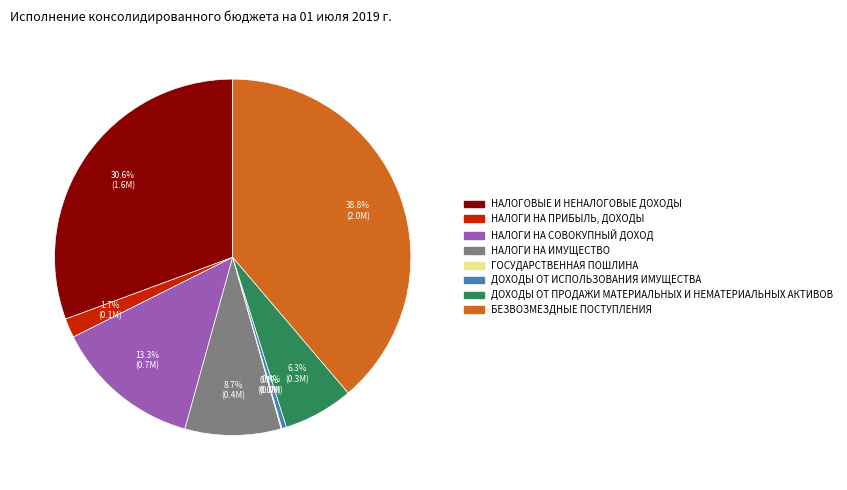

To the nearest percent, what is the combined percentage of НАЛОГОВЫЕ И НЕНАЛОГОВЫЕ ДОХОДЫ and НАЛОГИ НА ИМУЩЕСТВО?

39%